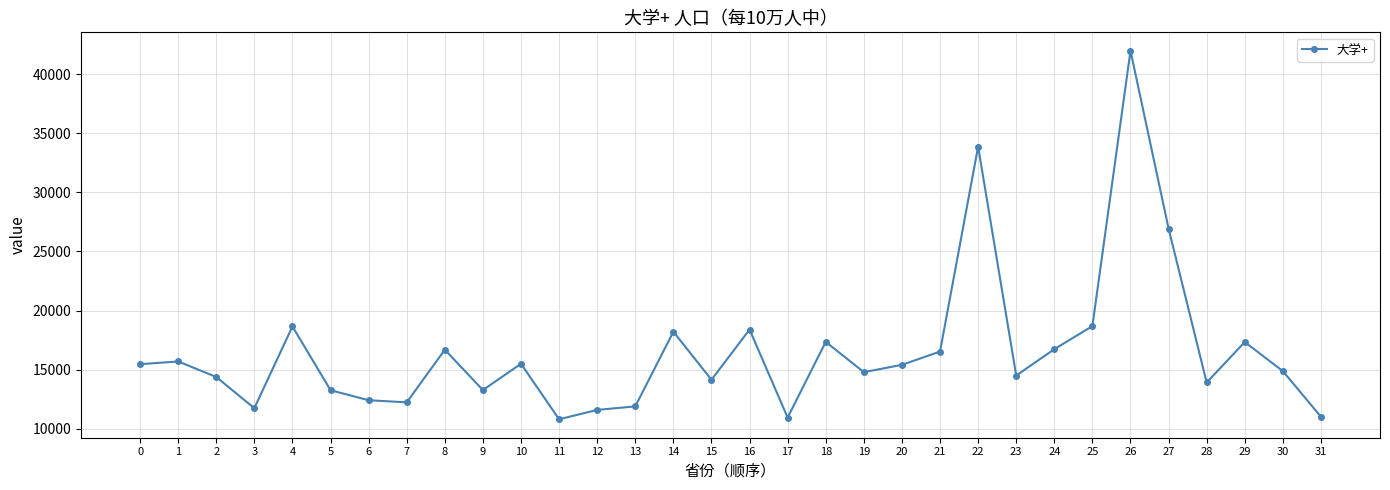

What is the difference between the maximum and minimum values?

31174